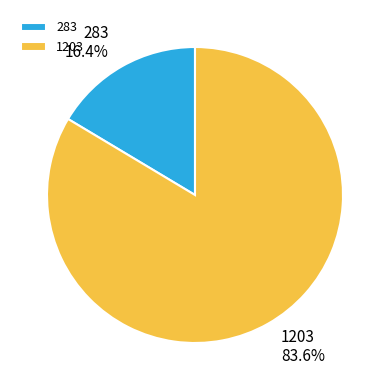

How much of the chart is everything except 283?

83.6%